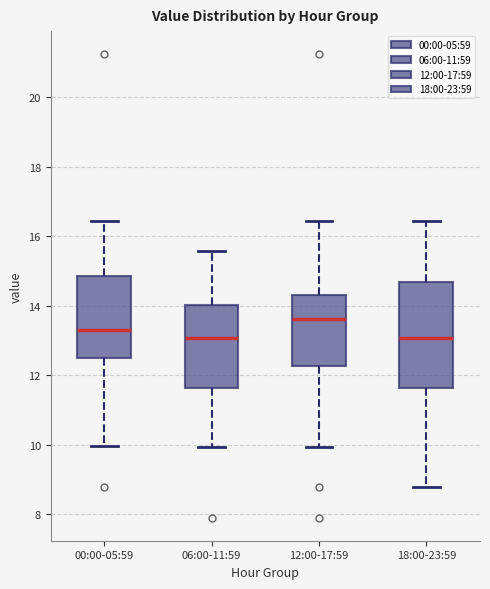

Where is the lower edge of the box for 12:00-17:59 on the y-axis? The values are not printed on the chart, so give them approximately, as read against the axis.

12.2